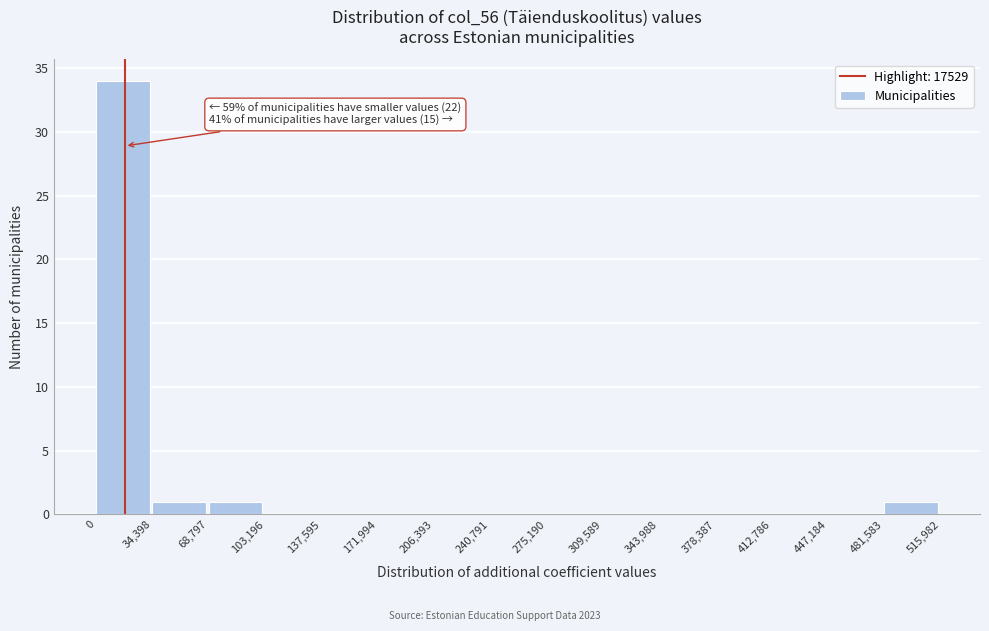

Which range on the x-axis has the tallest bar?

0 to 34,398